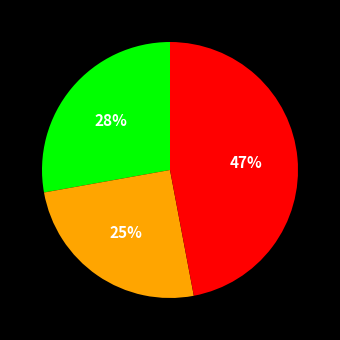

Is there any slice that represents more than half of the pie?

No